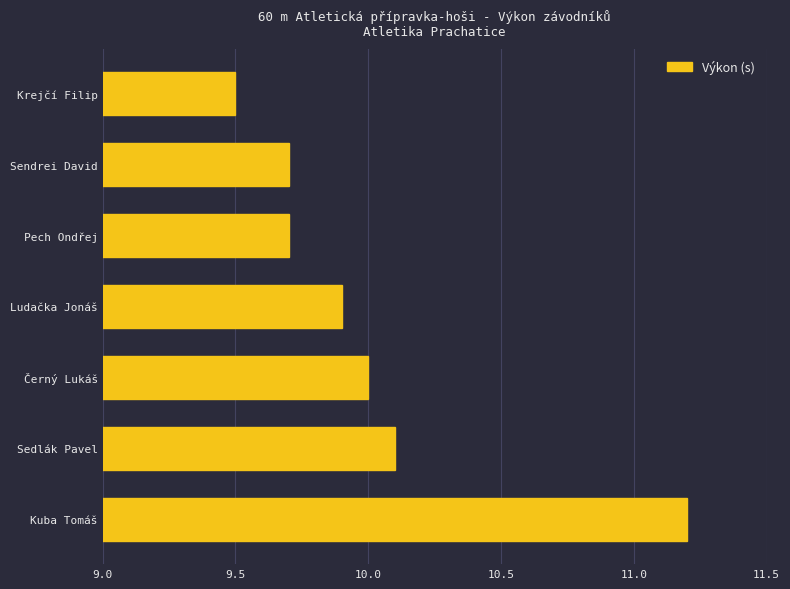

The value at Kuba Tomáš is 19.9. True or false?

False